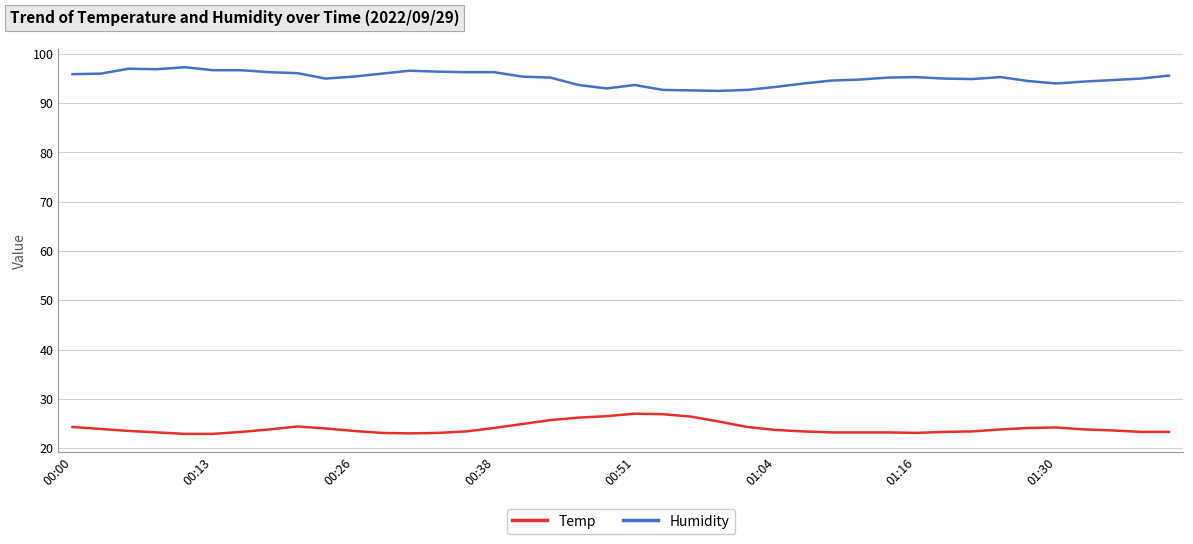

Which series has the largest total across all categories?

Humidity